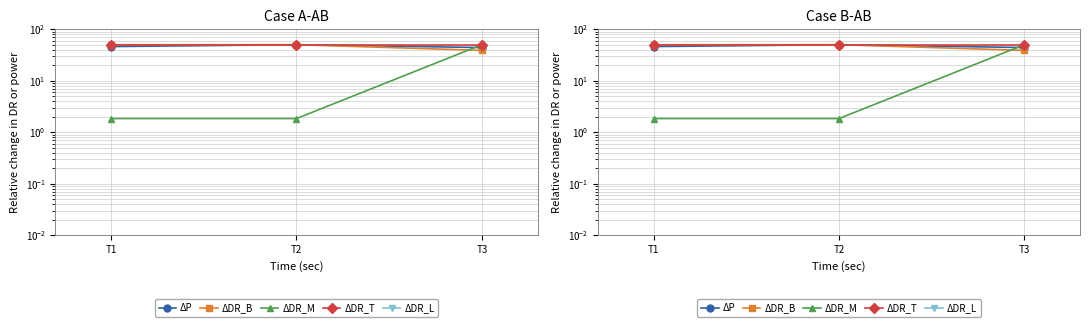

Is the value of ΔDR_M at T2 greater than the value of ΔDR_B at T1?

No